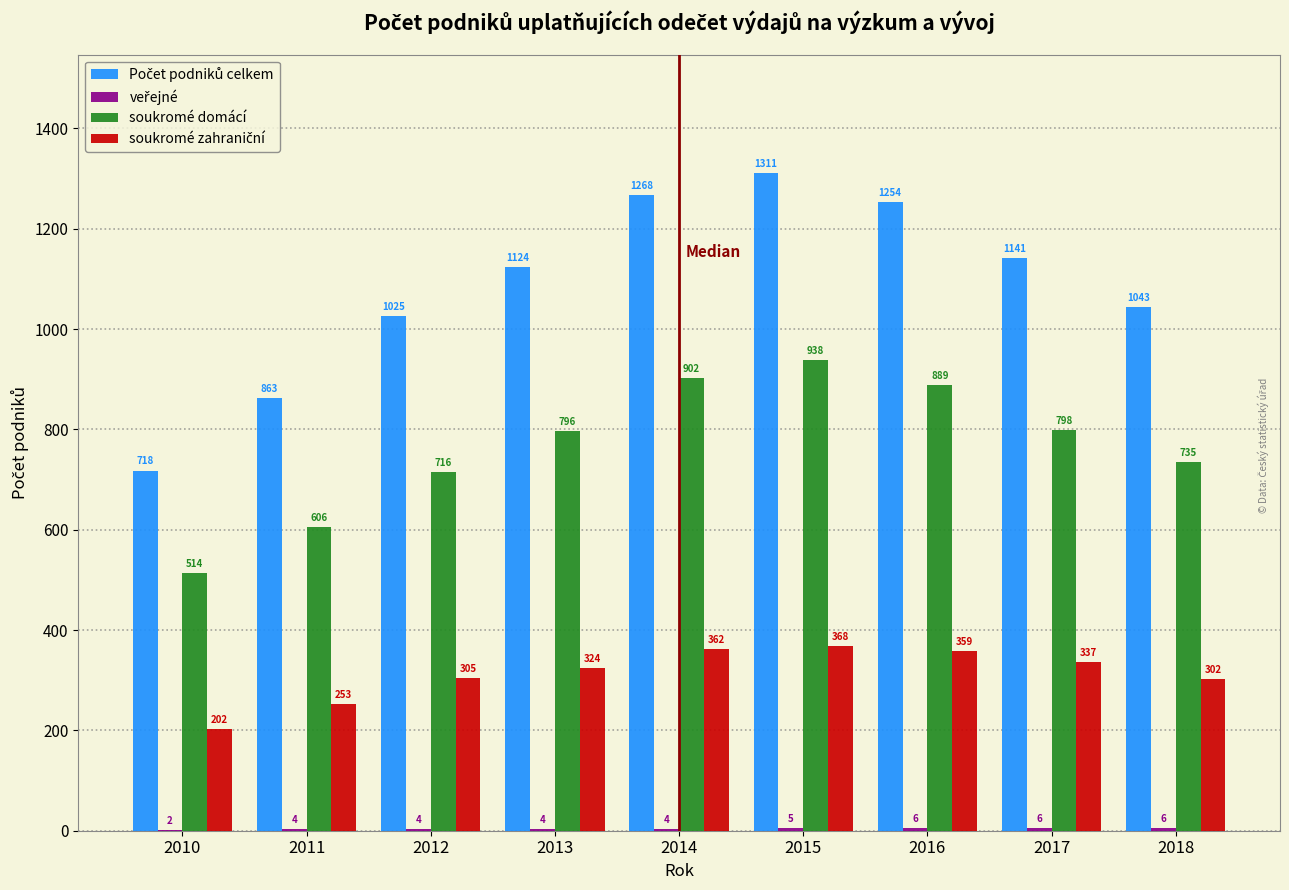

The value of soukromé domácí at 2018 is 735. True or false?

True